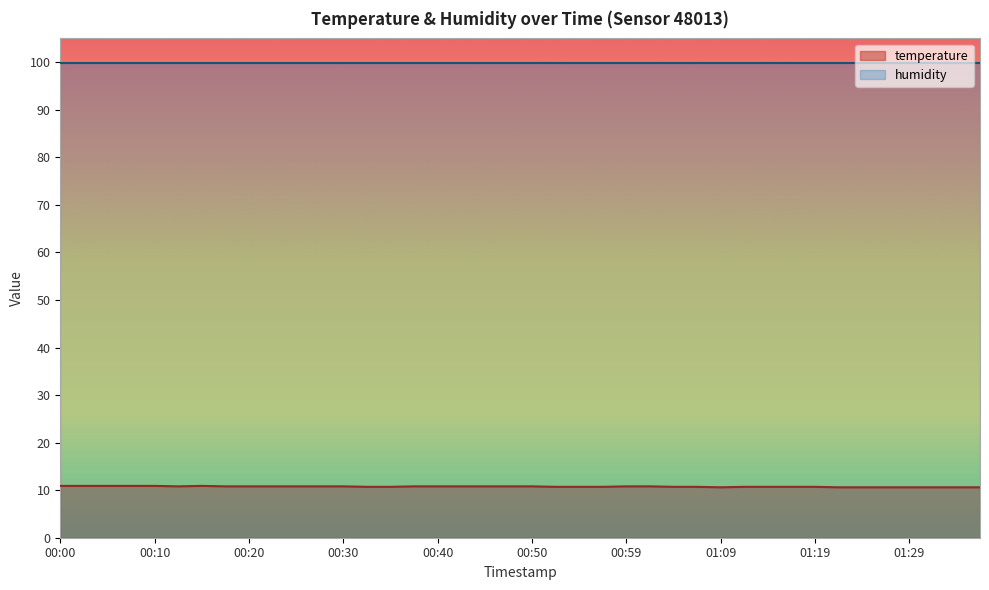

Where is the data nearest to the value 10?

01:09